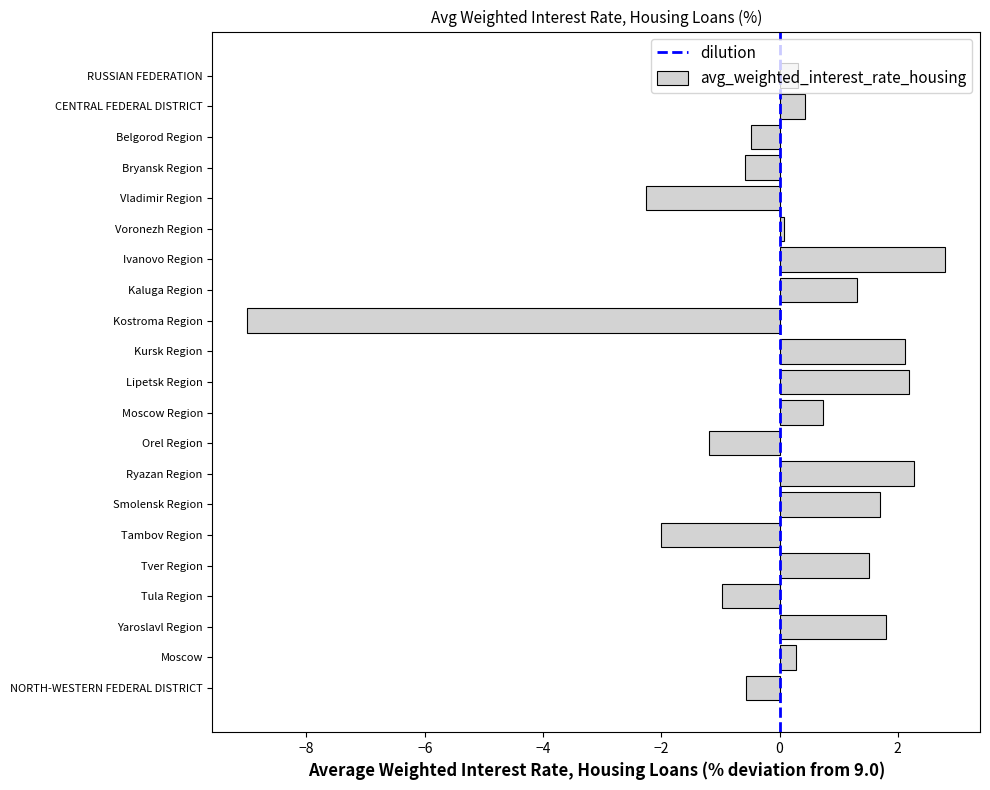

What is the maximum value shown in the chart?

2.8